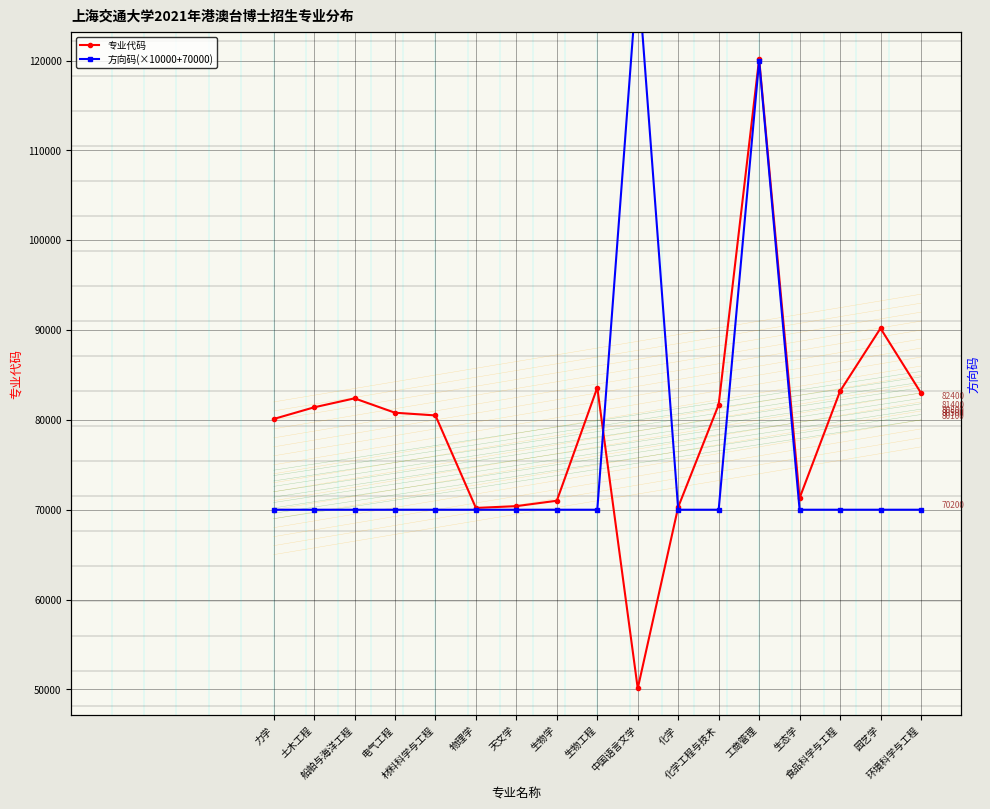

Where is 方向码(×10000+70000) nearest to the value 100000?

工商管理